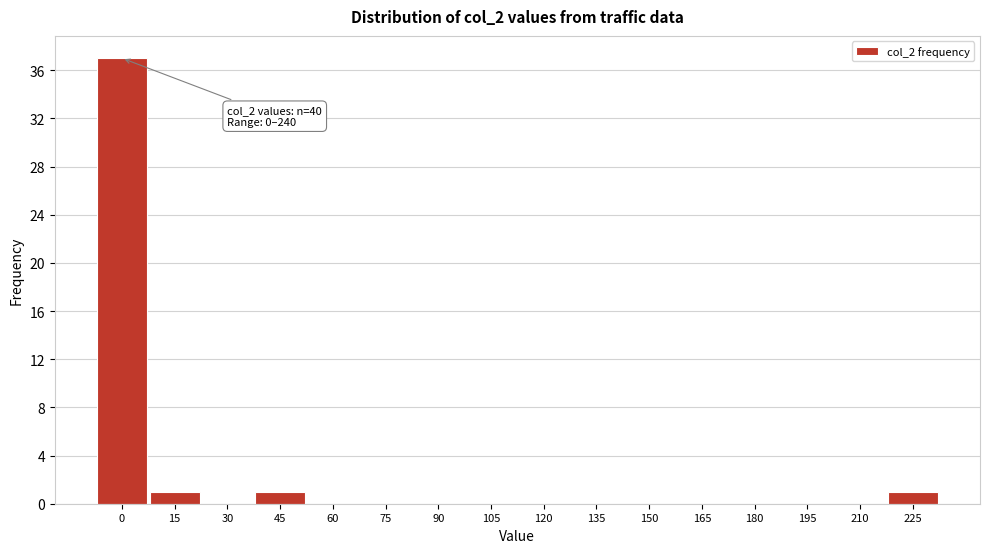

Reading left to right, extract all data points from this chart.

0=37	15=1	30=0	45=1	60=0	75=0	90=0	105=0	120=0	135=0	150=0	165=0	180=0	195=0	210=0	225=1